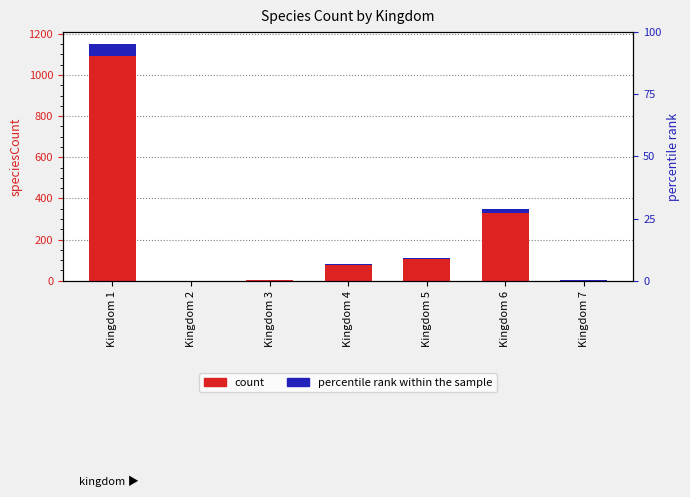

Is it true that count equals 0.0 at Kingdom 2?

True